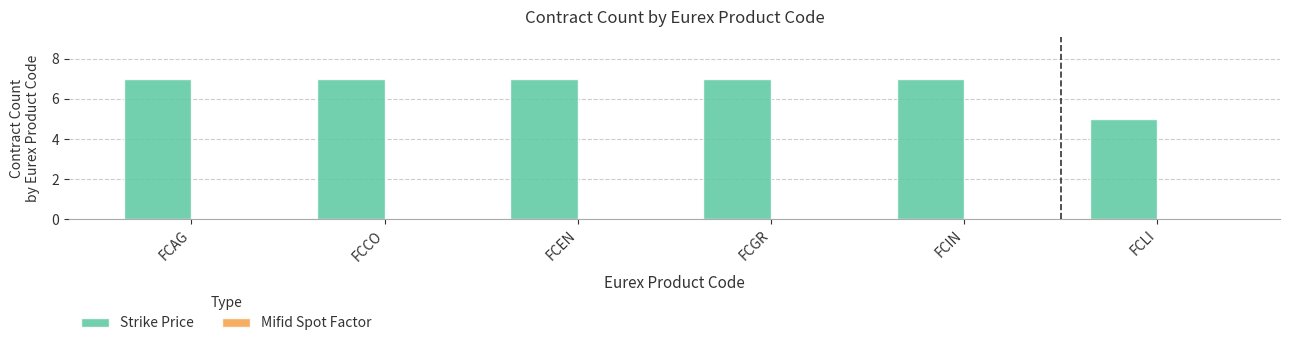

What is the label of the 2nd bar from the right?

FCIN